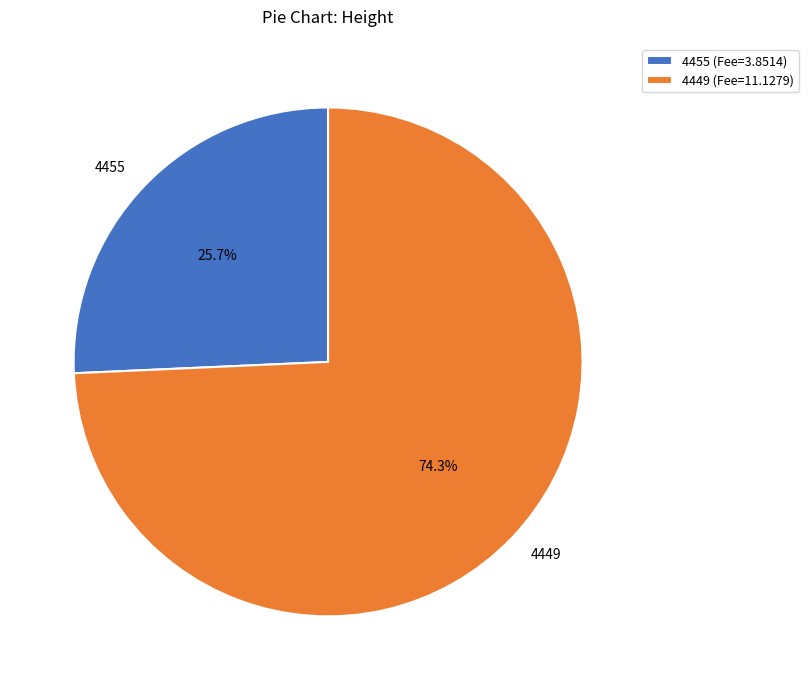

To the nearest percent, what is the combined percentage of 4449 and 4455?

100%